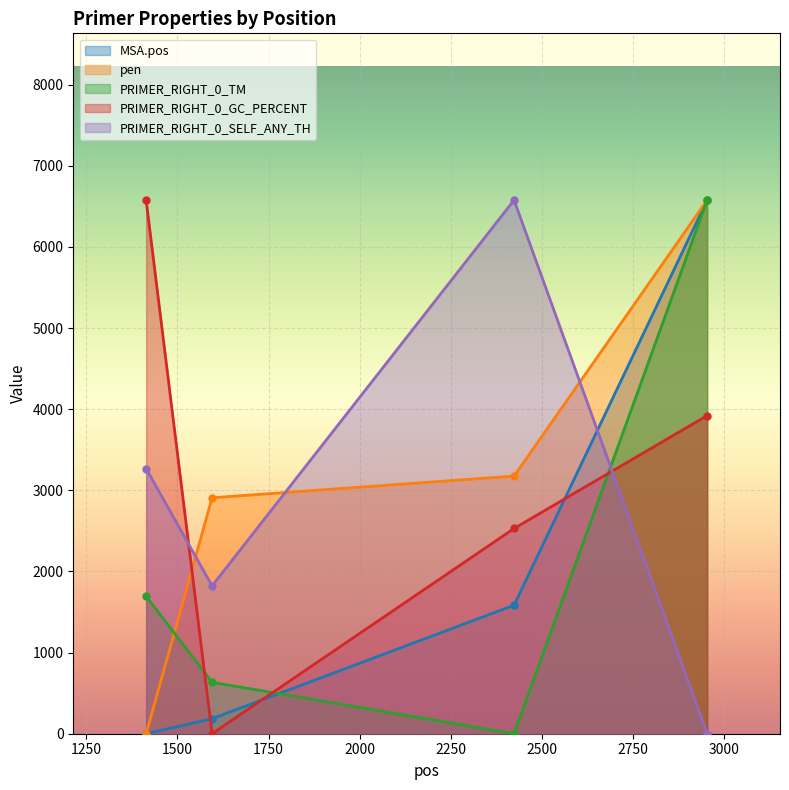

Where does the PRIMER_RIGHT_0_SELF_ANY_TH series first go above 3267?

1414